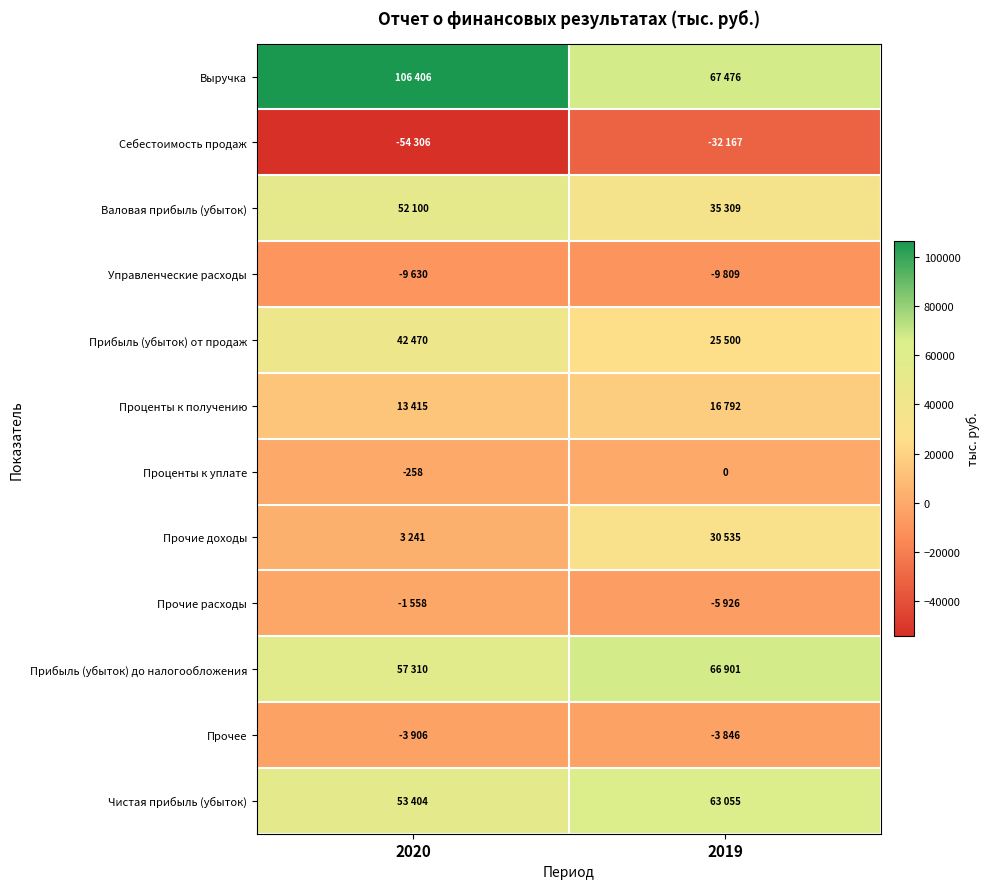

True or false: Прочие доходы has a value of 46794 at 2019.

False